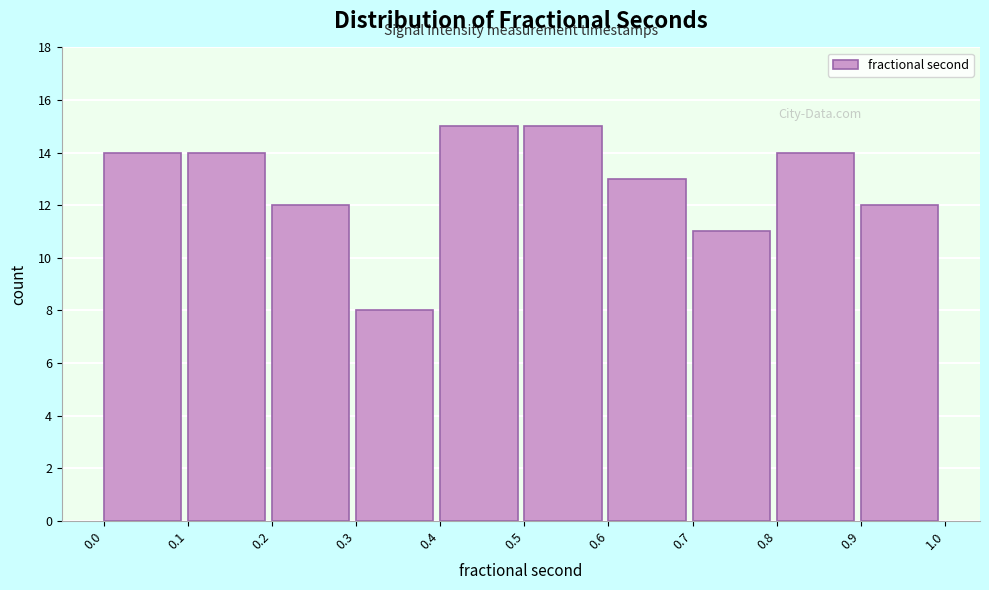

Reading left to right, list every bar in this chart as the range it spans on the x-axis followed by its height. The values are not printed on the chart, so give them approximately, as read against the axis.

0.0 to 0.1: 14
0.1 to 0.2: 14
0.2 to 0.3: 12
0.3 to 0.4: 8
0.4 to 0.5: 15
0.5 to 0.6: 15
0.6 to 0.7: 13
0.7 to 0.8: 11
0.8 to 0.9: 14
0.9 to 1.0: 12